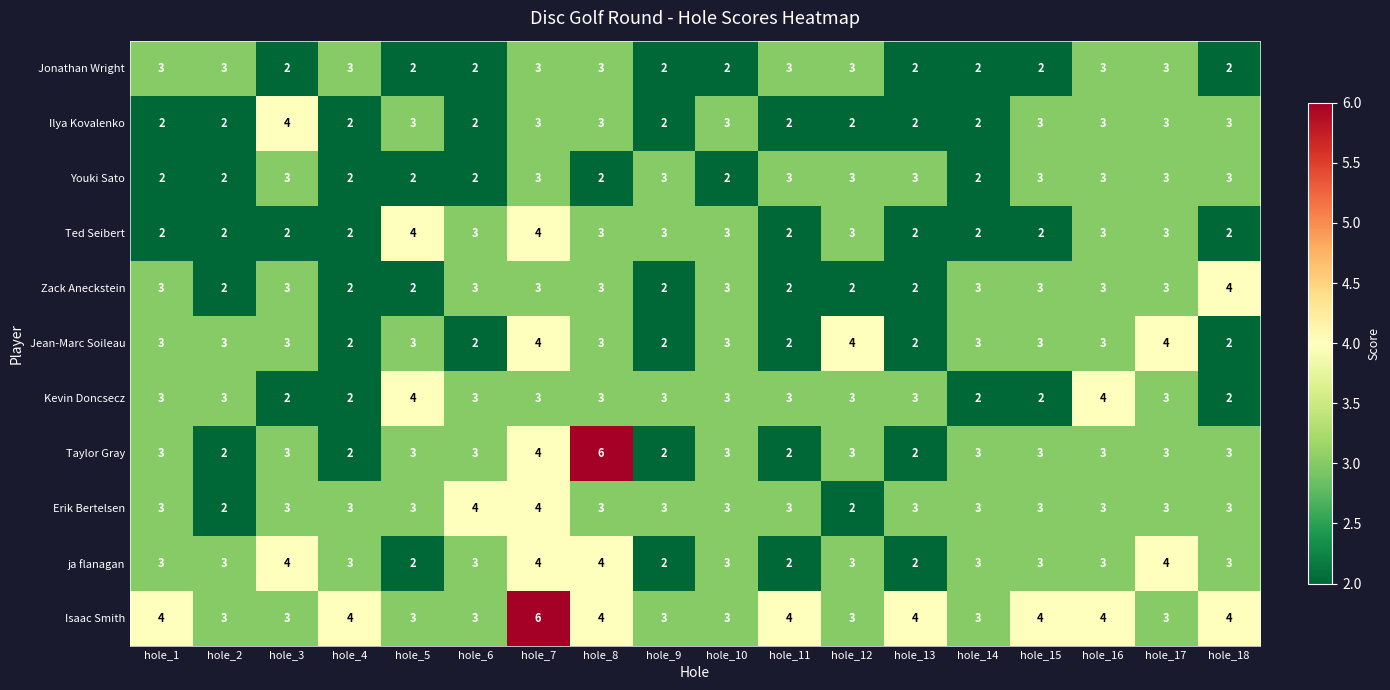

What is the maximum value for Ilya Kovalenko?

4